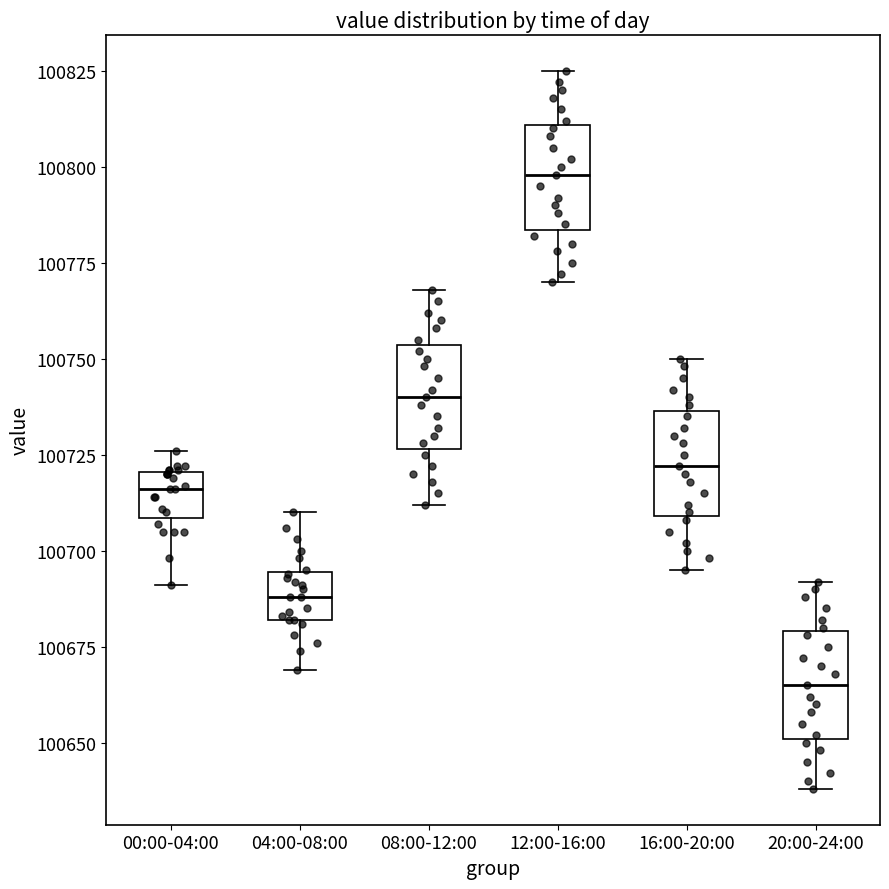

Where does the lower whisker of the box for 04:00-08:00 end on the y-axis? The values are not printed on the chart, so give them approximately, as read against the axis.

100670